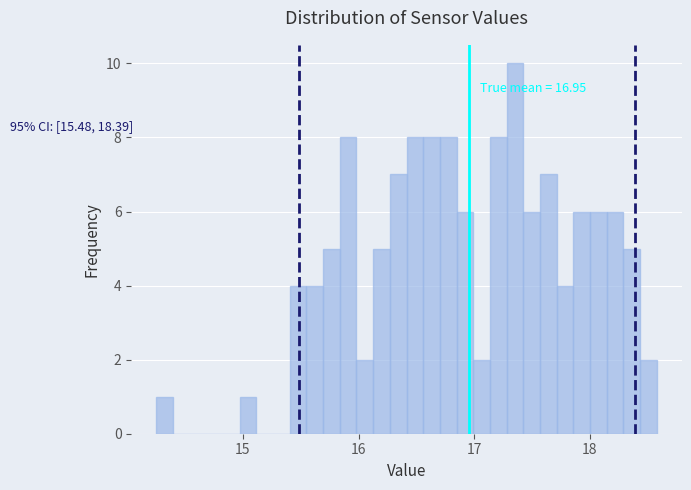

Around what value on the x-axis is the tallest bar? Give the approximate position of its centre, as read against the axis.

17.4